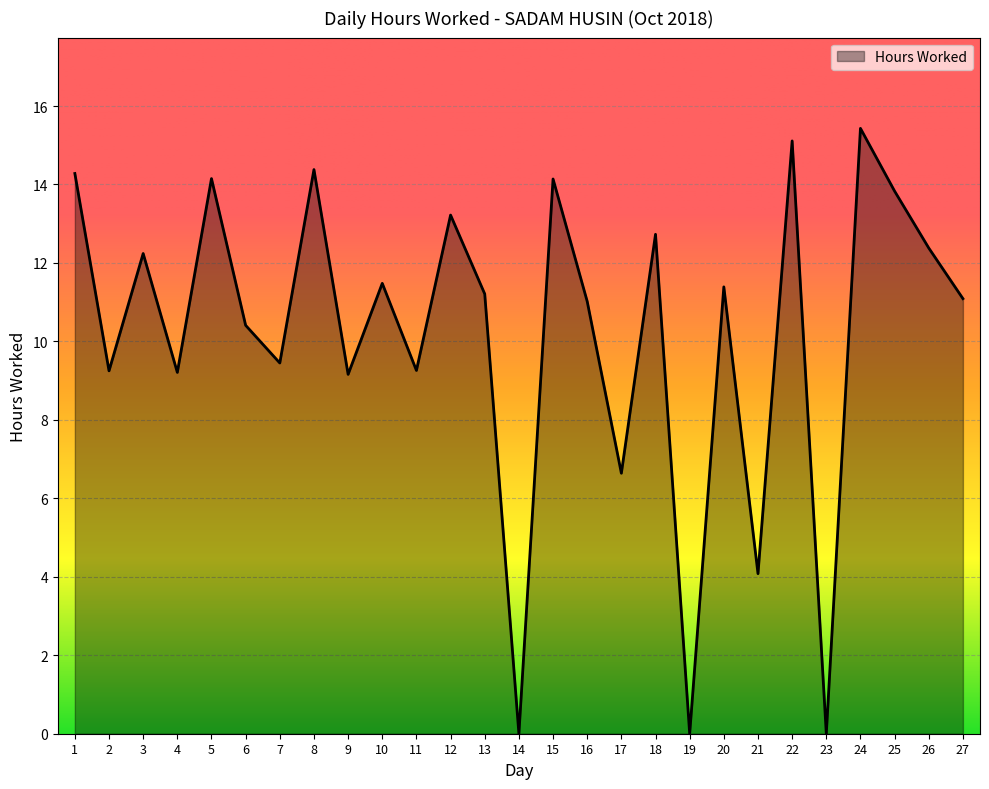

What is the difference between the values at 22 and 5?

1.0